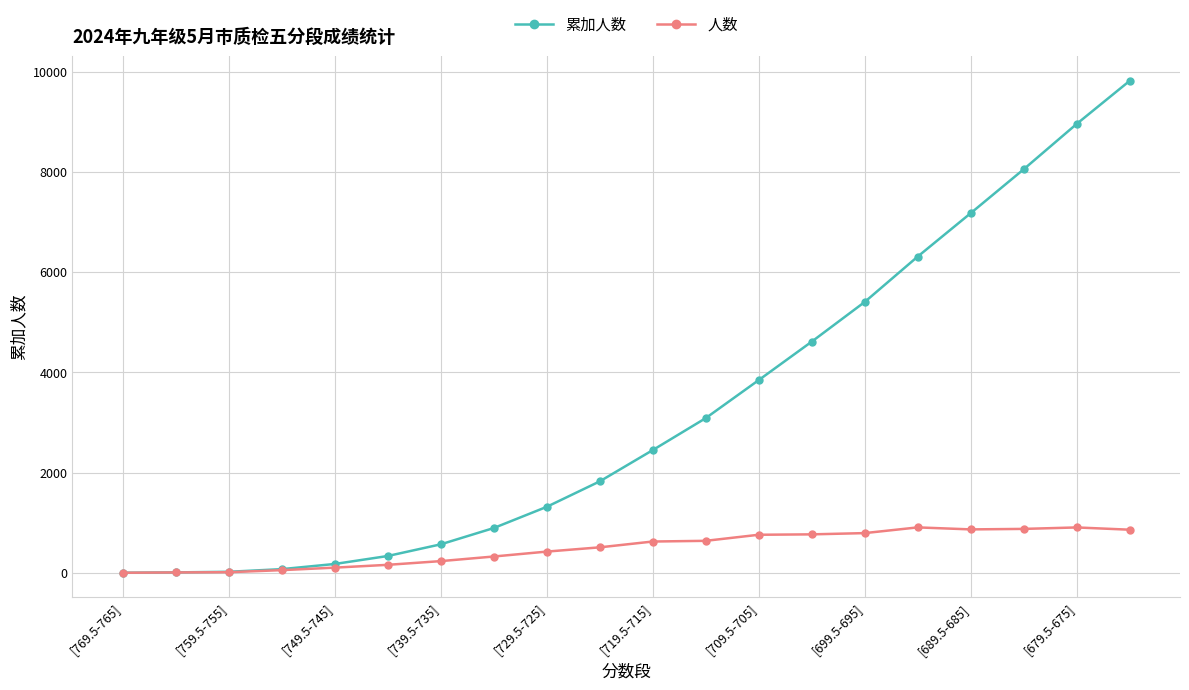

True or false: 人数 has more than 0 points higher than both neighbors.

True